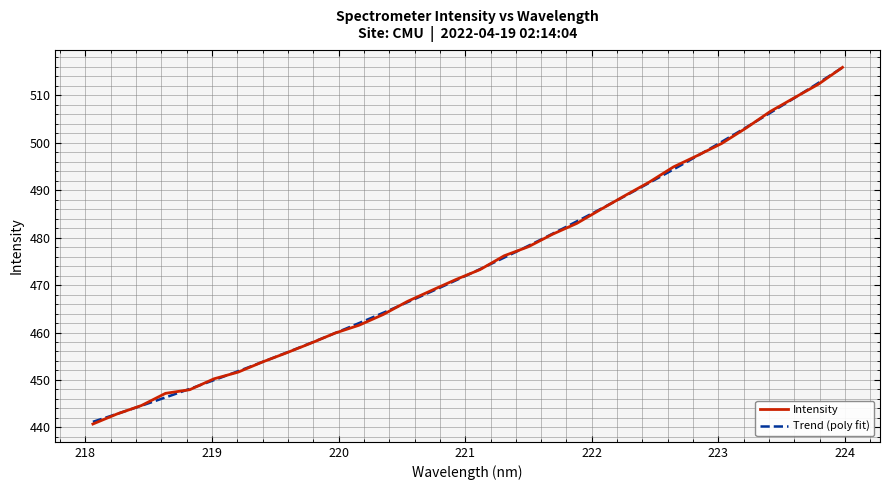

How many values exceed 473?

16